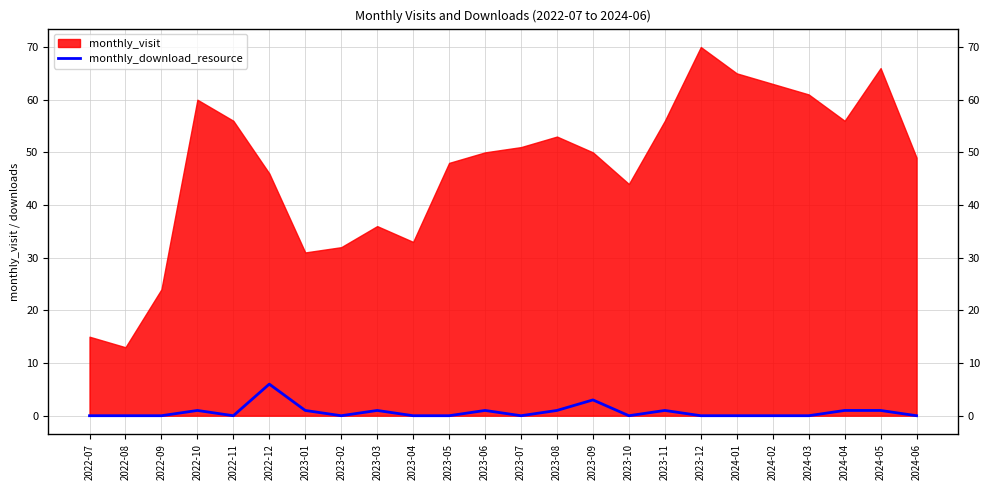

What is the label of the 11th point from the left?

2023-05